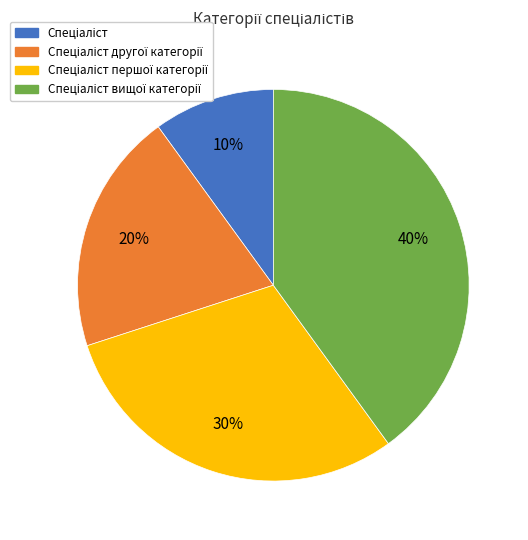

To the nearest percent, what is the average slice percentage?

25%